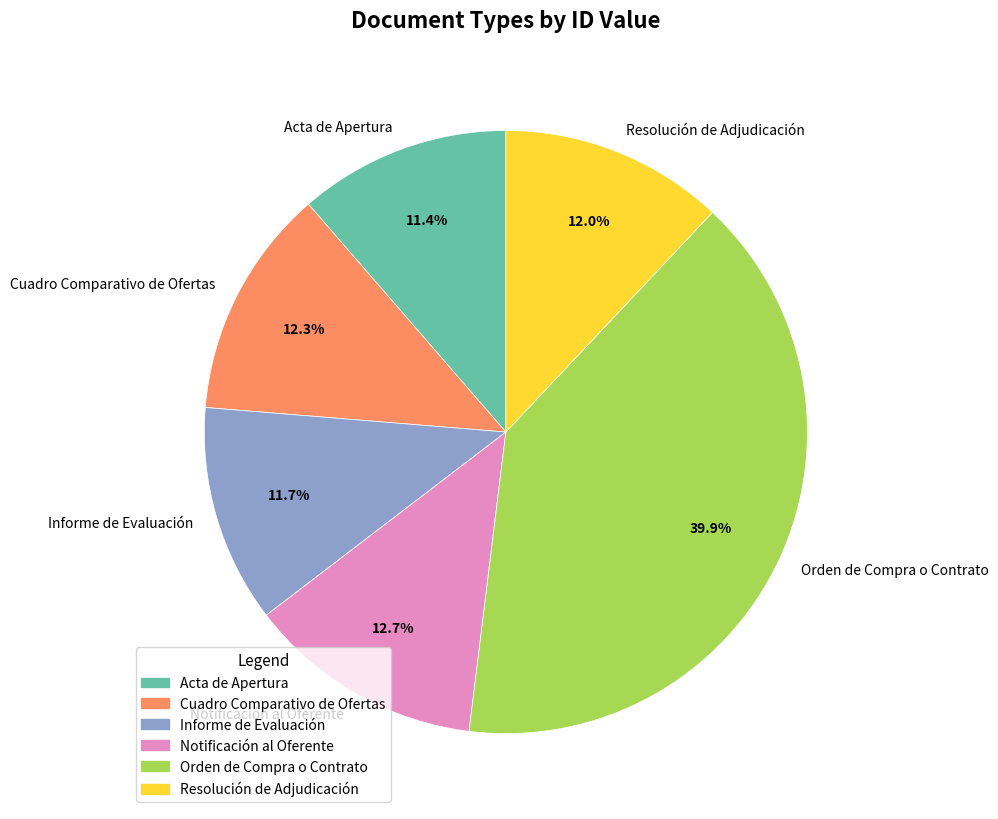

Which has a higher value, Orden de Compra o Contrato or Notificación al Oferente?

Orden de Compra o Contrato